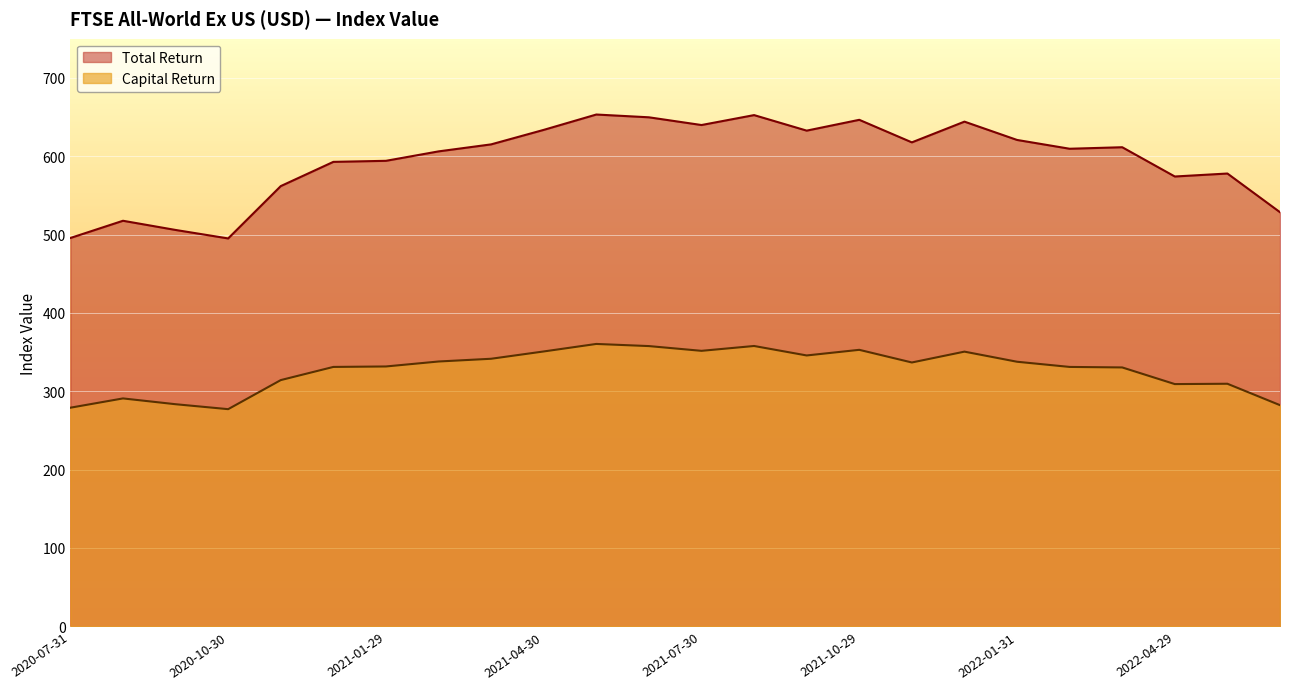

Reading right to left, what are all the values shown in this chart?

Capital Return: 282.3	309.6	309.2	330.4	331.1	337.7	350.6	336.8	352.9	345.8	357.8	351.6	357.7	360.4	350.9	341.5	338.0	331.7	331.1	314.3	277.2	283.5	290.9	279.1
Total Return: 528.6	578.0	574.1	611.5	609.6	620.8	644.2	617.7	646.5	632.7	652.5	639.8	649.7	653.2	633.6	615.1	606.2	594.2	592.8	561.9	495.1	505.9	517.6	495.7